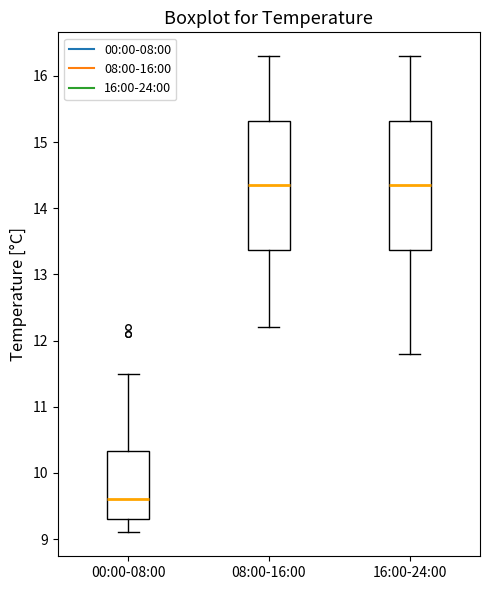

Where is the lower edge of the box for 00:00-08:00 on the y-axis? The values are not printed on the chart, so give them approximately, as read against the axis.

9.3